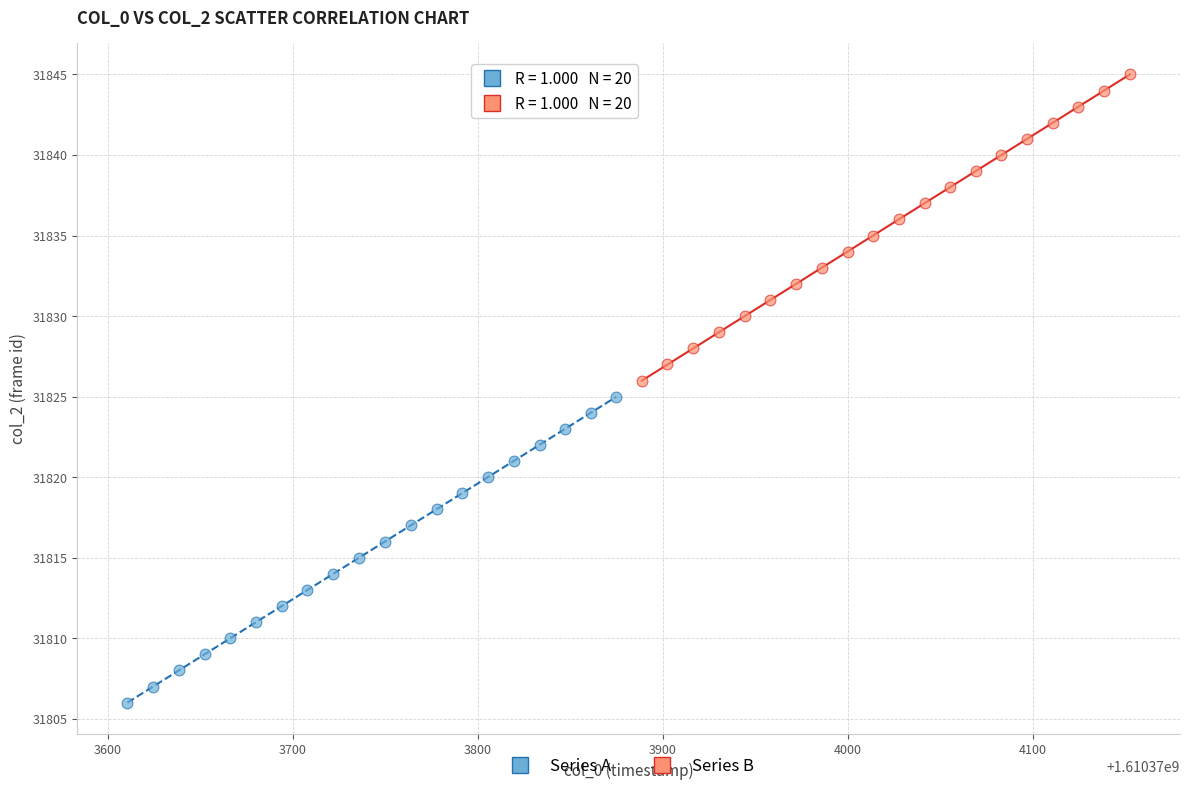

Which series reaches the minimum Y coordinate?

Series A